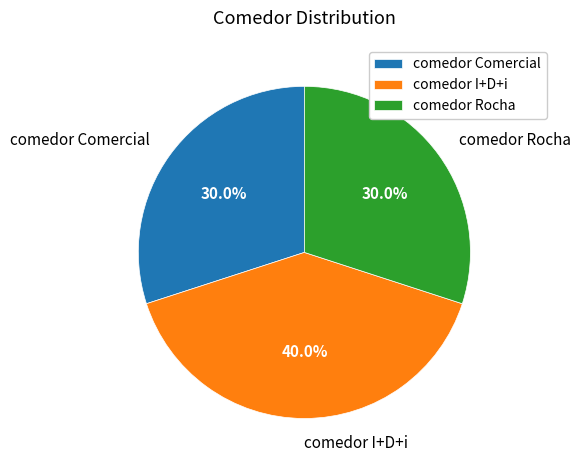

To the nearest percent, what portion does comedor Rocha represent?

30%